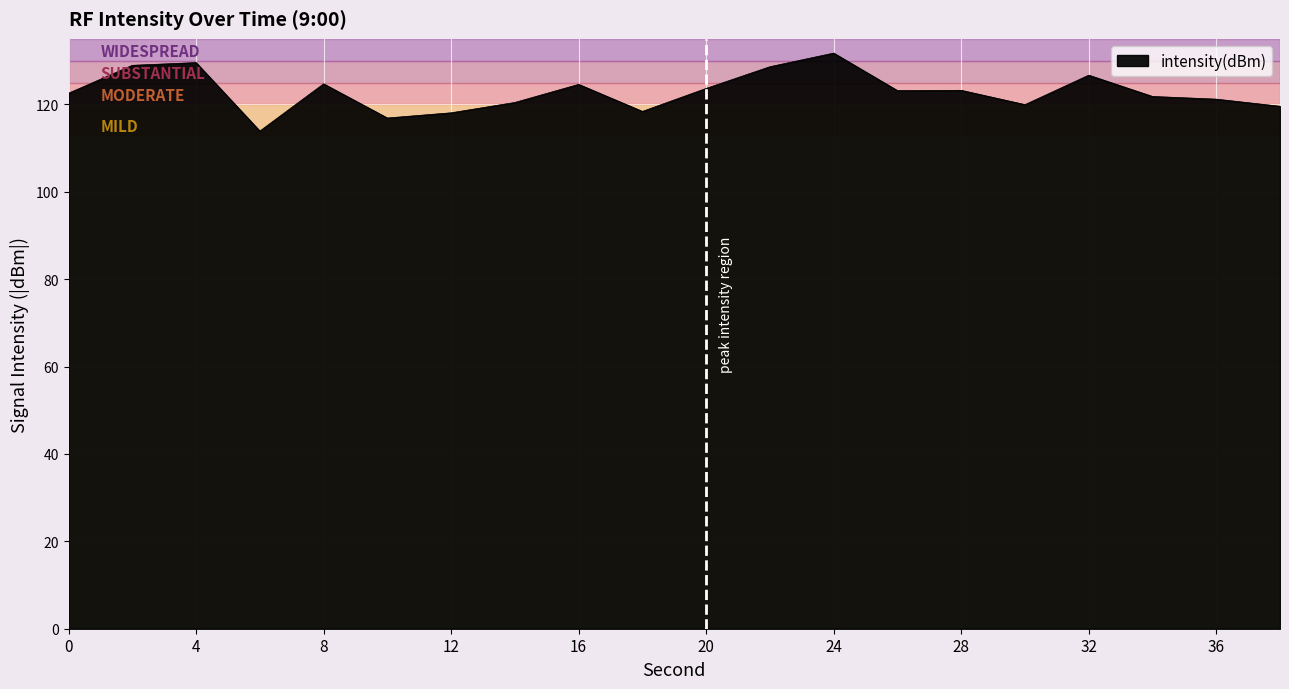

What is the minimum value shown in the chart?

113.9